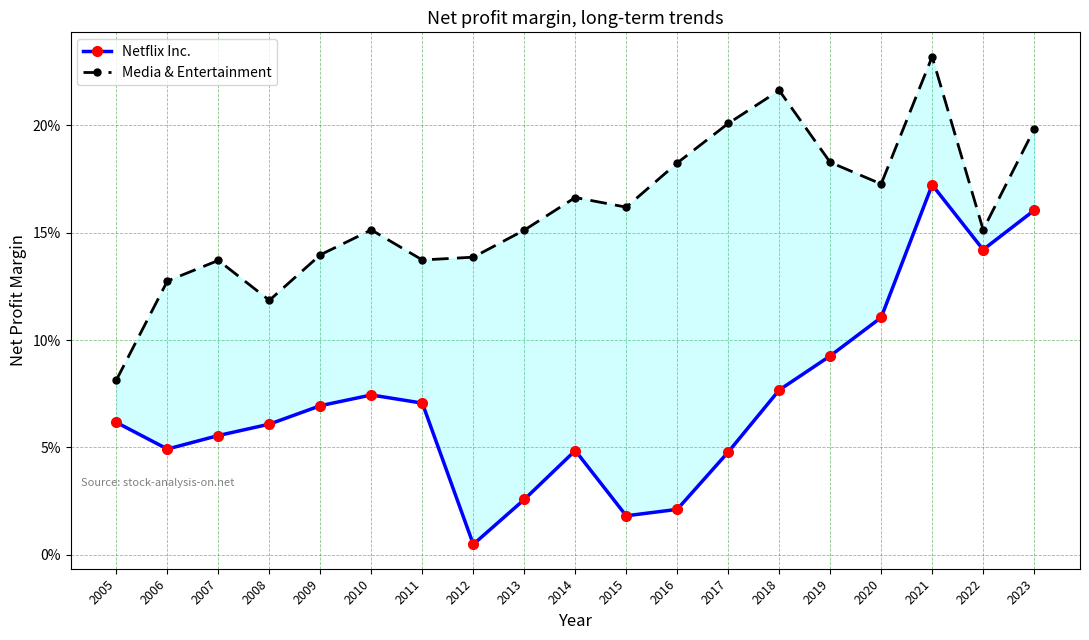

Reading left to right, extract all data points from this chart.

Netflix Inc.: 0.1	0.0	0.1	0.1	0.1	0.1	0.1	0.0	0.0	0.0	0.0	0.0	0.0	0.1	0.1	0.1	0.2	0.1	0.2
Media & Entertainment: 0.1	0.1	0.1	0.1	0.1	0.2	0.1	0.1	0.2	0.2	0.2	0.2	0.2	0.2	0.2	0.2	0.2	0.2	0.2